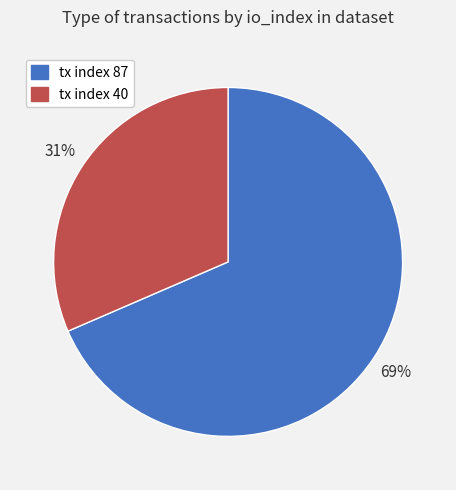

Approximately how many times larger is the value at tx index 87 compared to tx index 40?

2.2